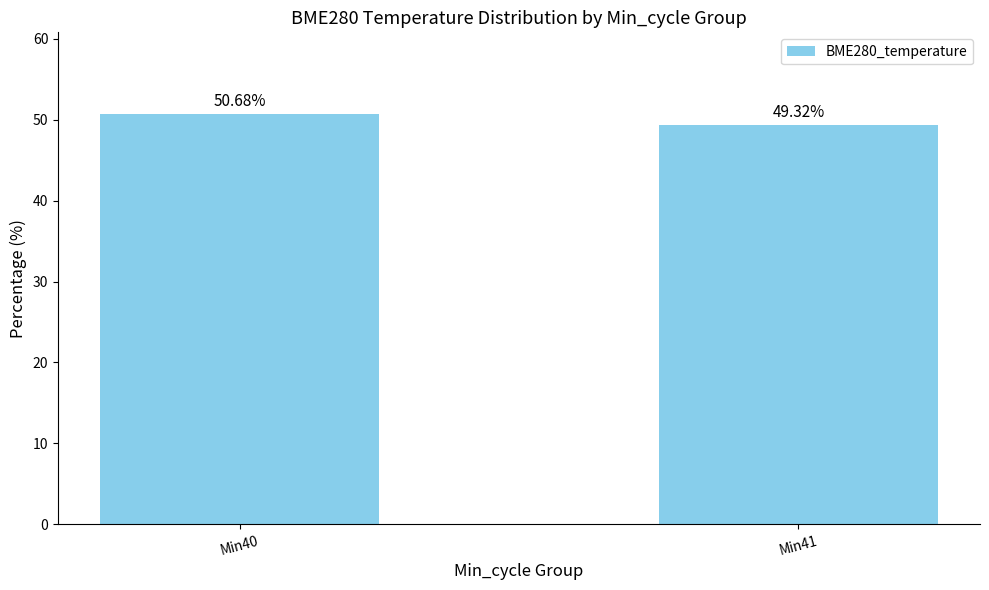

Between Min40 and Min41, which is larger?

Min40